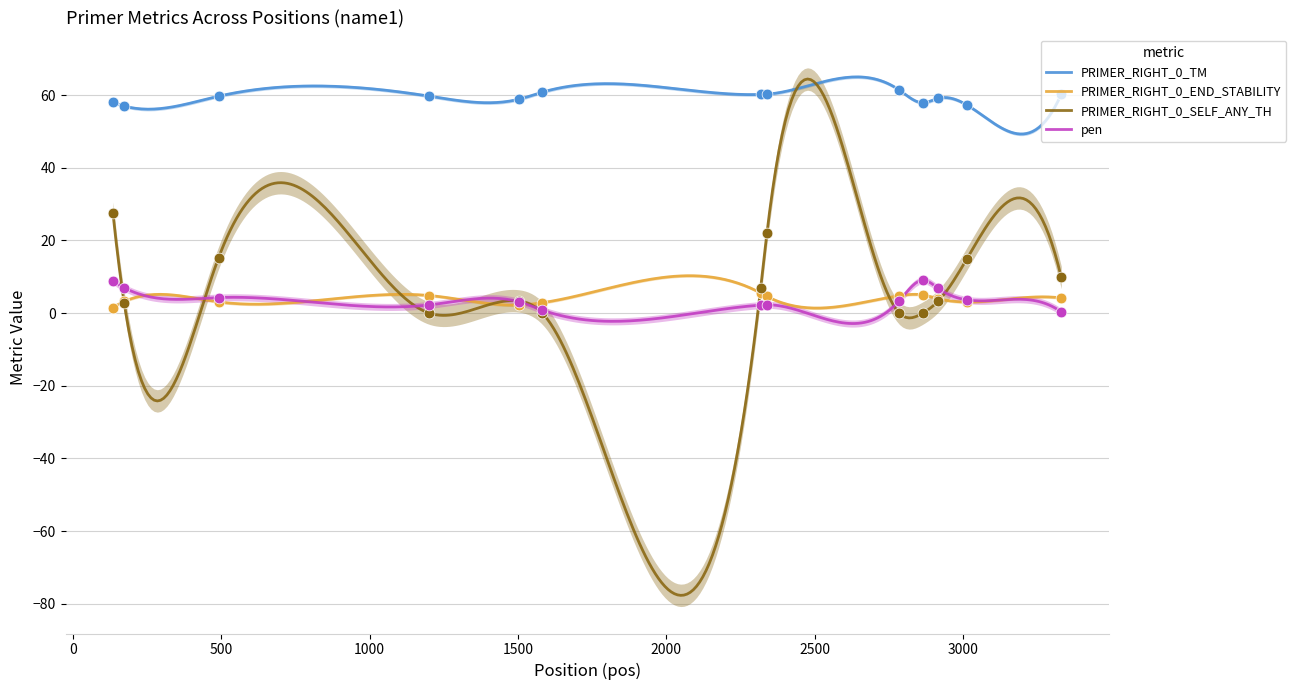

Is the value of PRIMER_RIGHT_0_SELF_ANY_TH at 3012 greater than the value of pen at 2339?

Yes